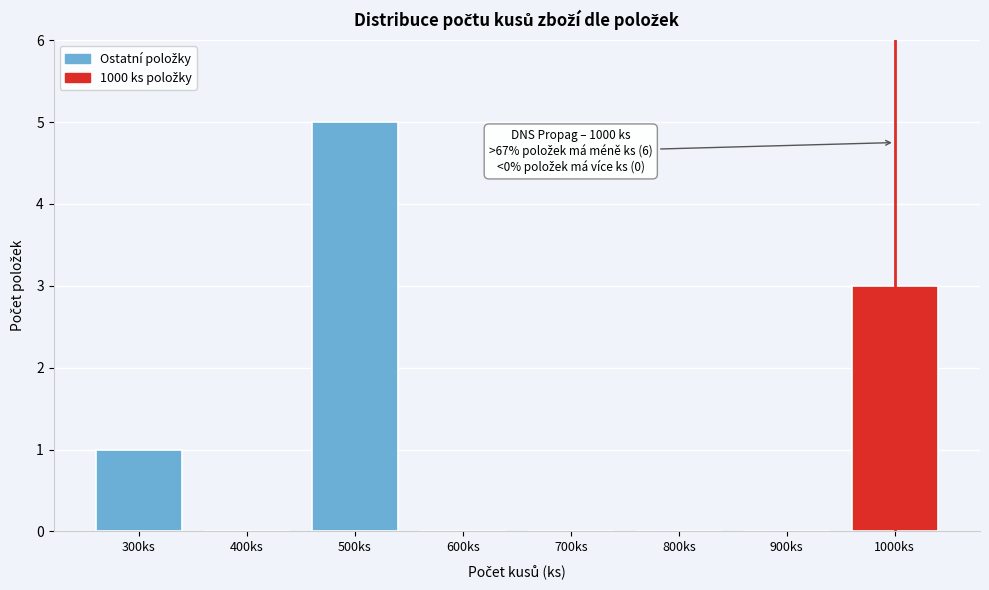

Over which range of the x-axis is the bar tallest?

450 to 550